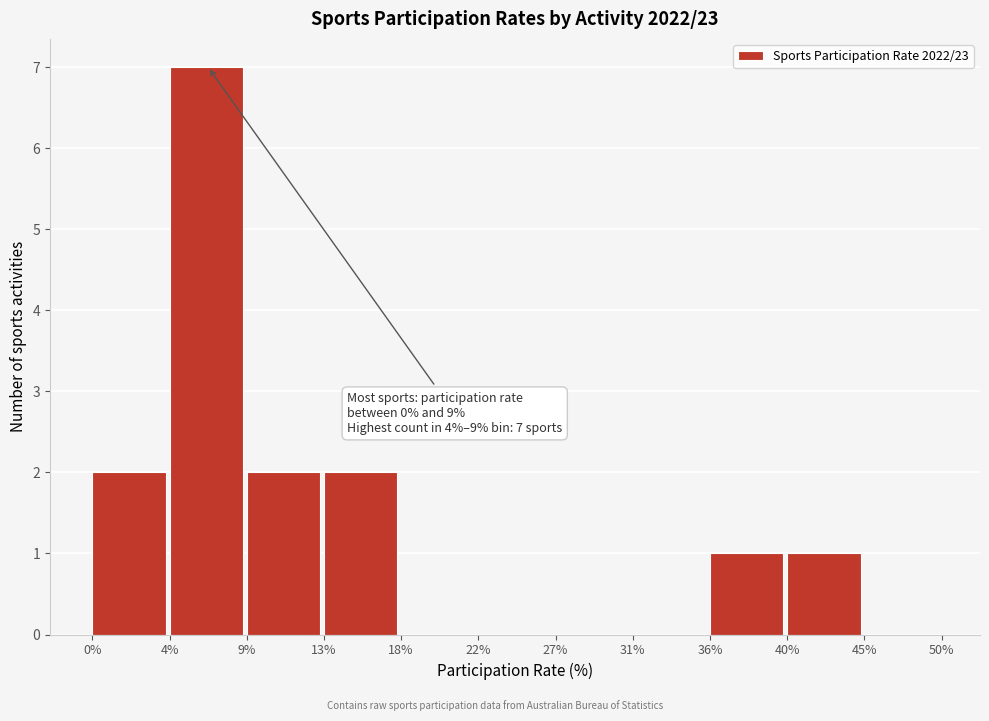

Reading left to right, list all the values displayed in this chart.

0%=2	4%=7	9%=2	13%=2	18%=0	22%=0	27%=0	31%=0	36%=1	40%=1	45%=0